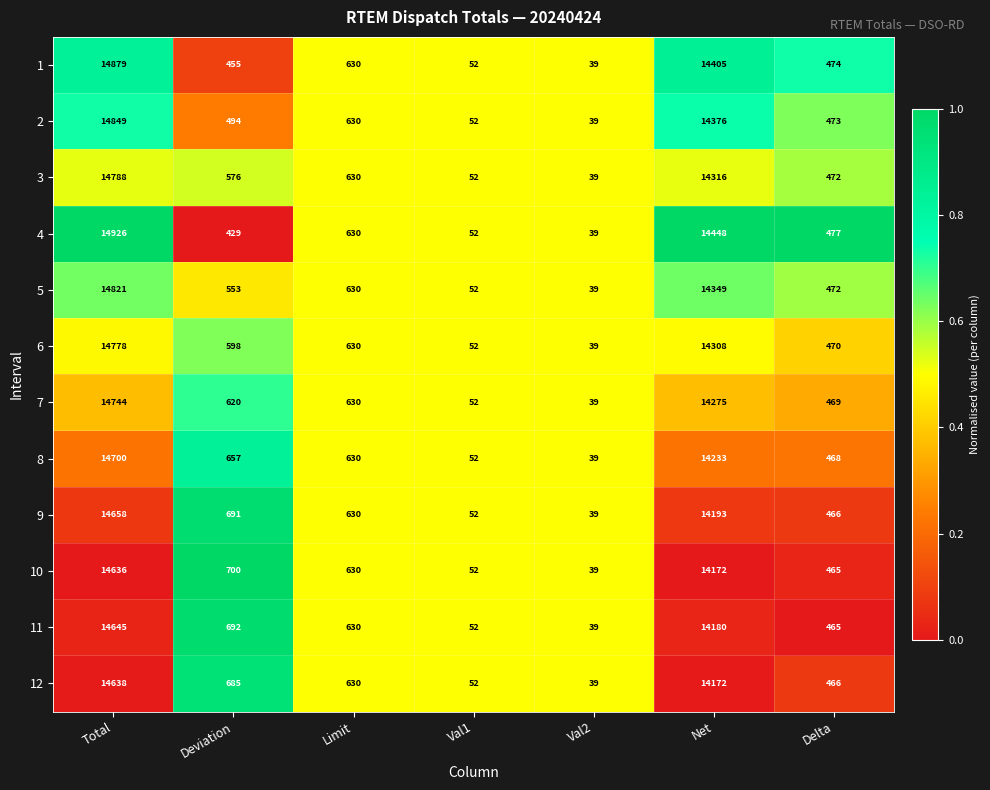

Which series has the widest spread of values?

4